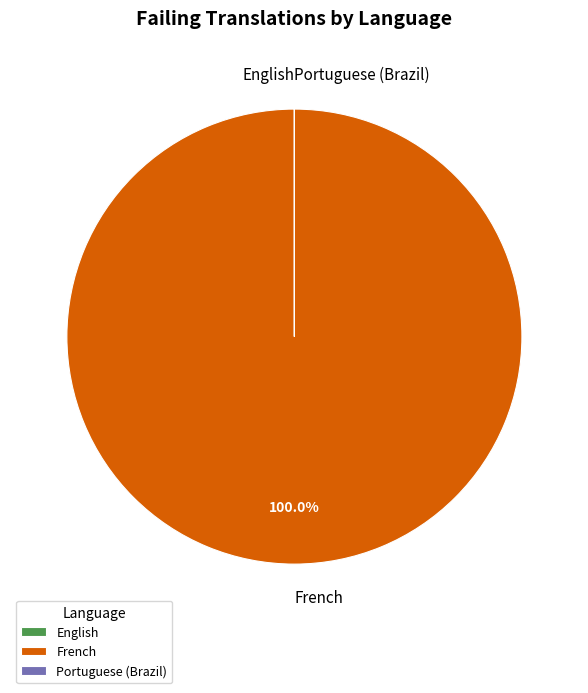

Which slice is the largest?

French